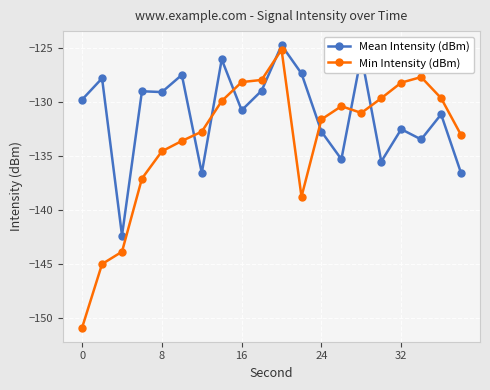

True or false: Mean Intensity (dBm) has more than 2 points higher than both neighbors.

True